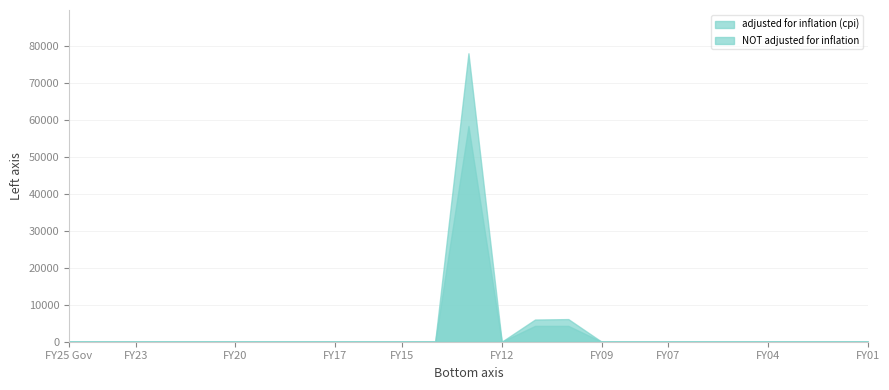

What is the maximum value for NOT adjusted for inflation?

58349